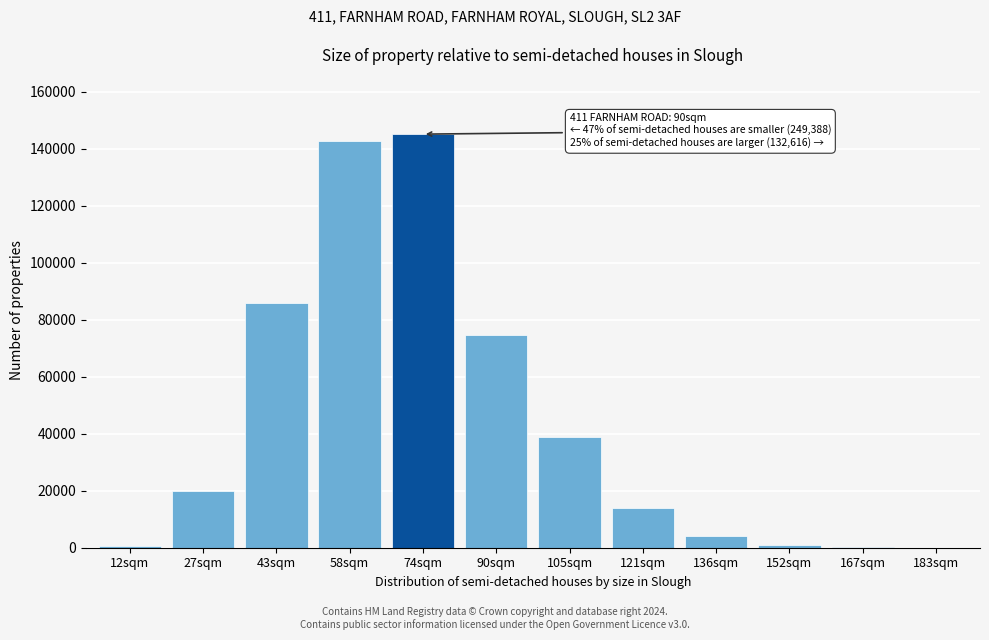

What is the sum of all values?

527121